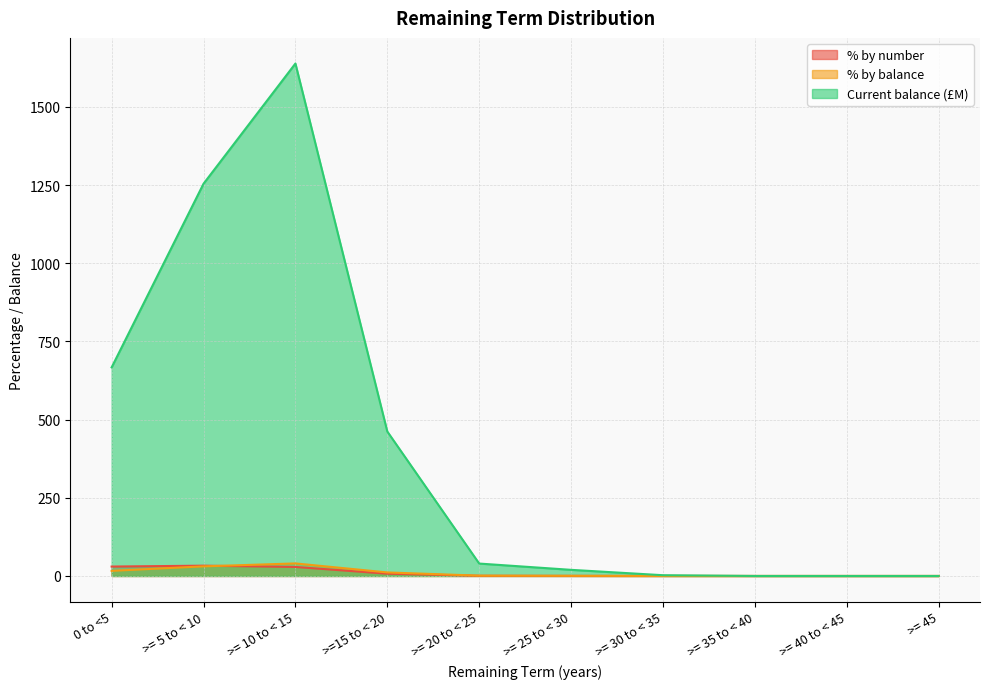

Is it true that % by number equals 41.0 at >= 10 to < 15?

False